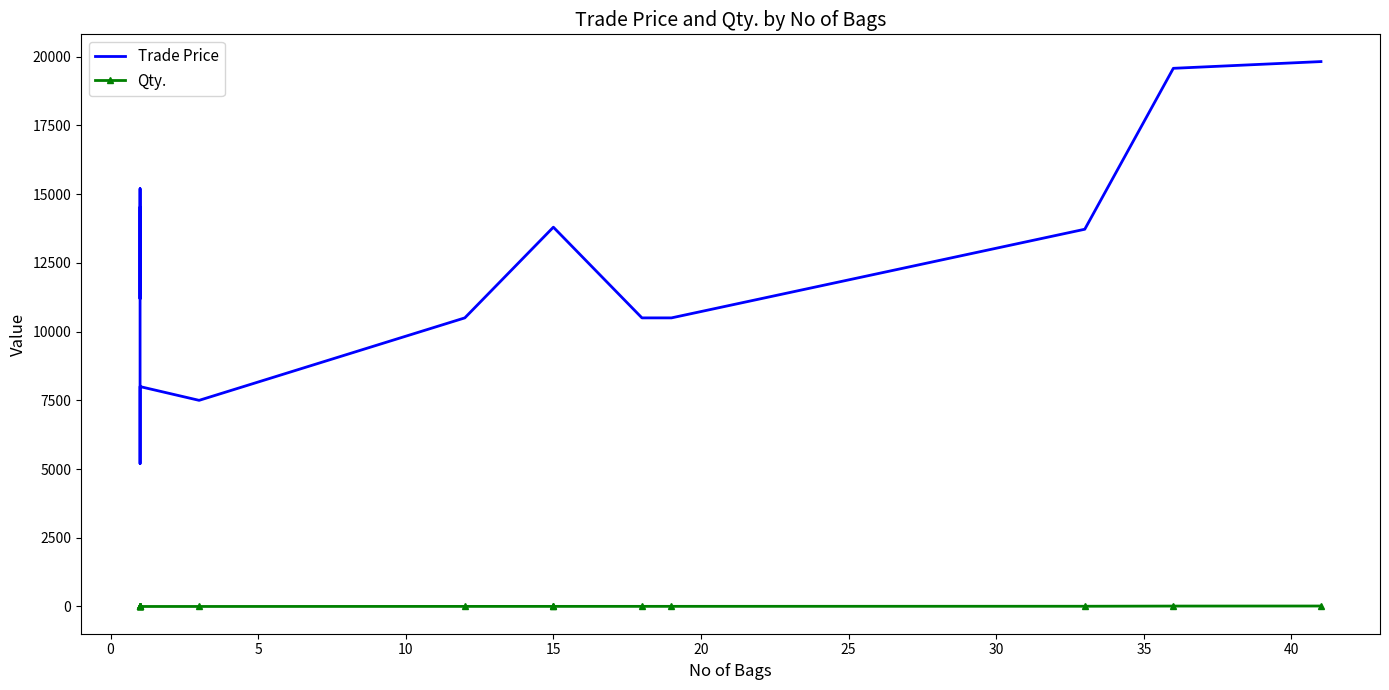

Reading left to right, extract all data points from this chart.

Trade Price: 14500.0	11200.0	15200.0	10300.0	5200.0	5200.0	8000.0	7500.0	10500.0	13800.0	13800.0	10500.0	10500.0	13725.0	19580.0	19825.0
Qty.: 0.2	0.2	0.2	0.2	0.2	0.2	0.2	0.8	3.0	3.8	3.8	4.5	4.8	8.2	15.0	17.0